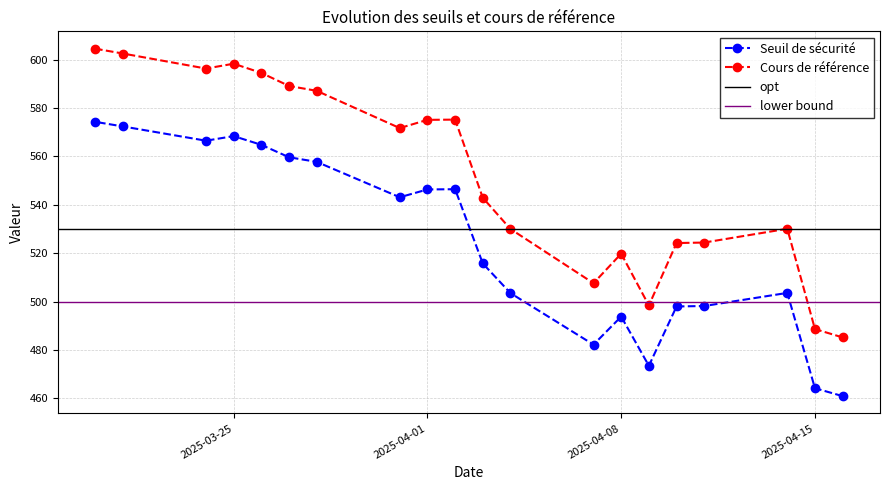

What is the maximum value for Seuil de sécurité?

574.3